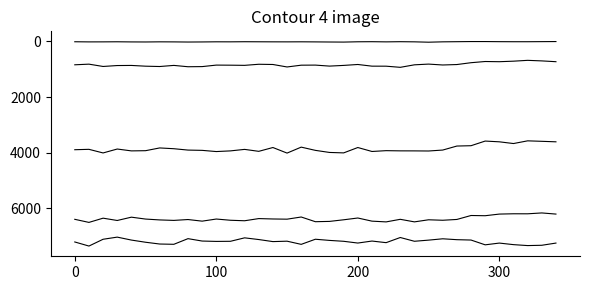

Is this an area chart (filled region under the line)?

No